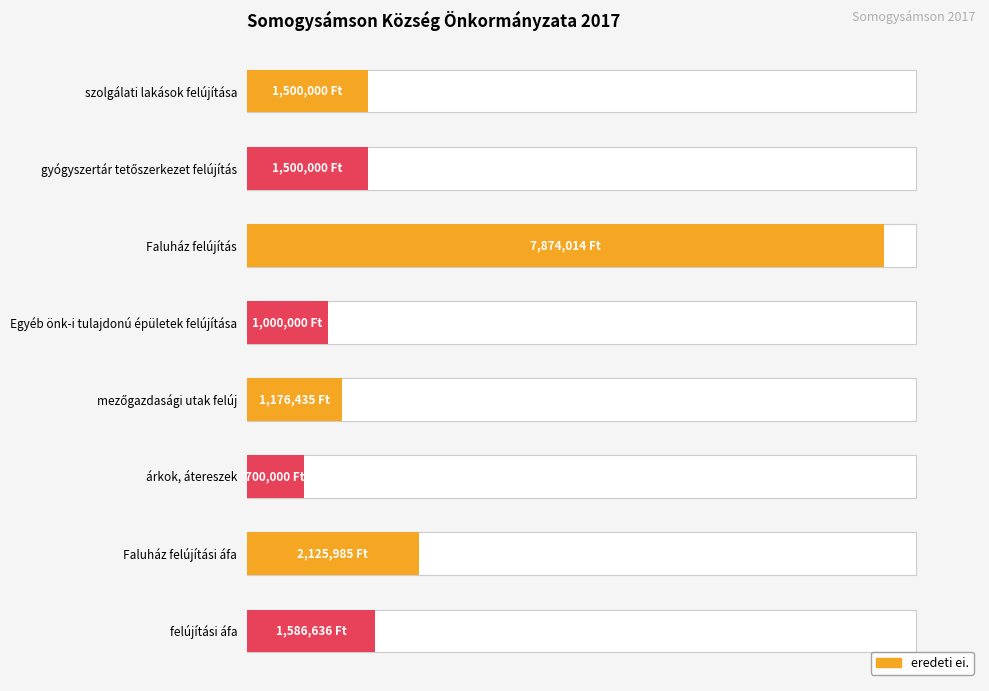

Count the number of data series in this chart.

1